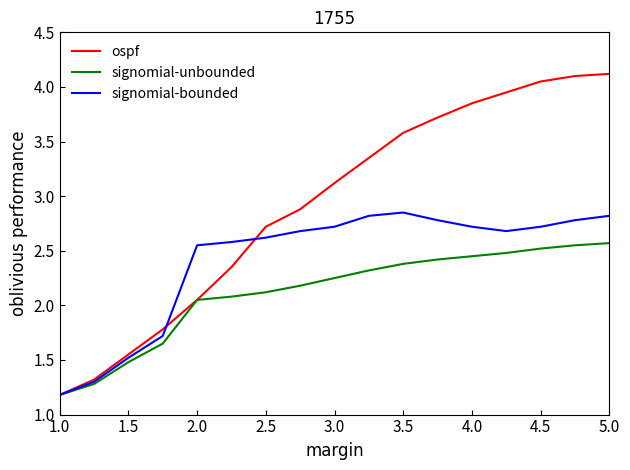

Which series has the largest total across all categories?

ospf